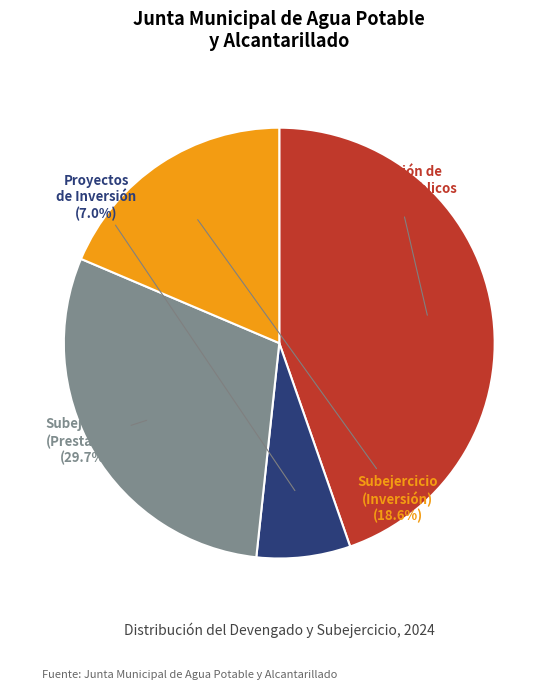

To the nearest percent, what is the average slice percentage?

25%